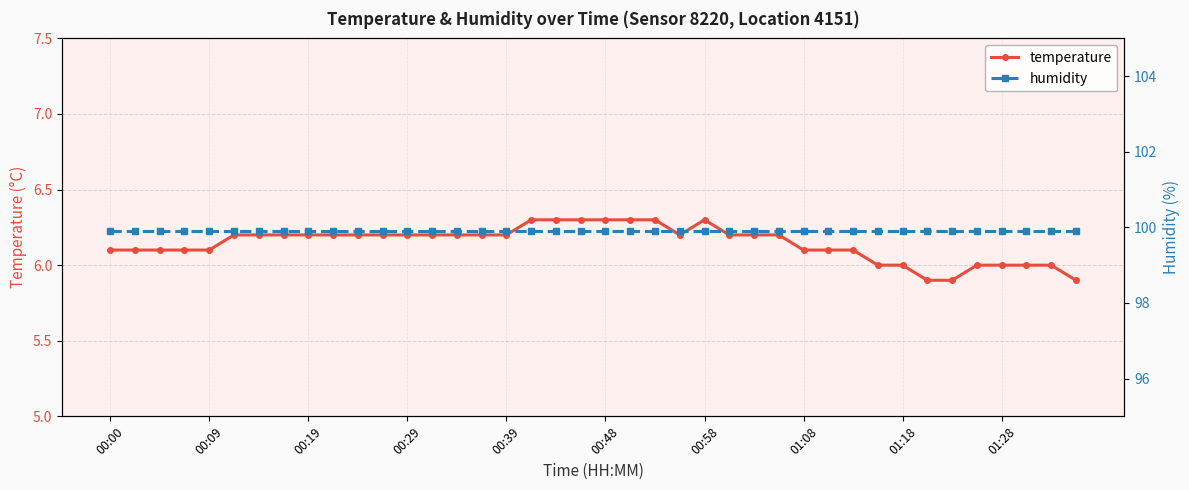

At which category does the chart reach its minimum across all series?

33